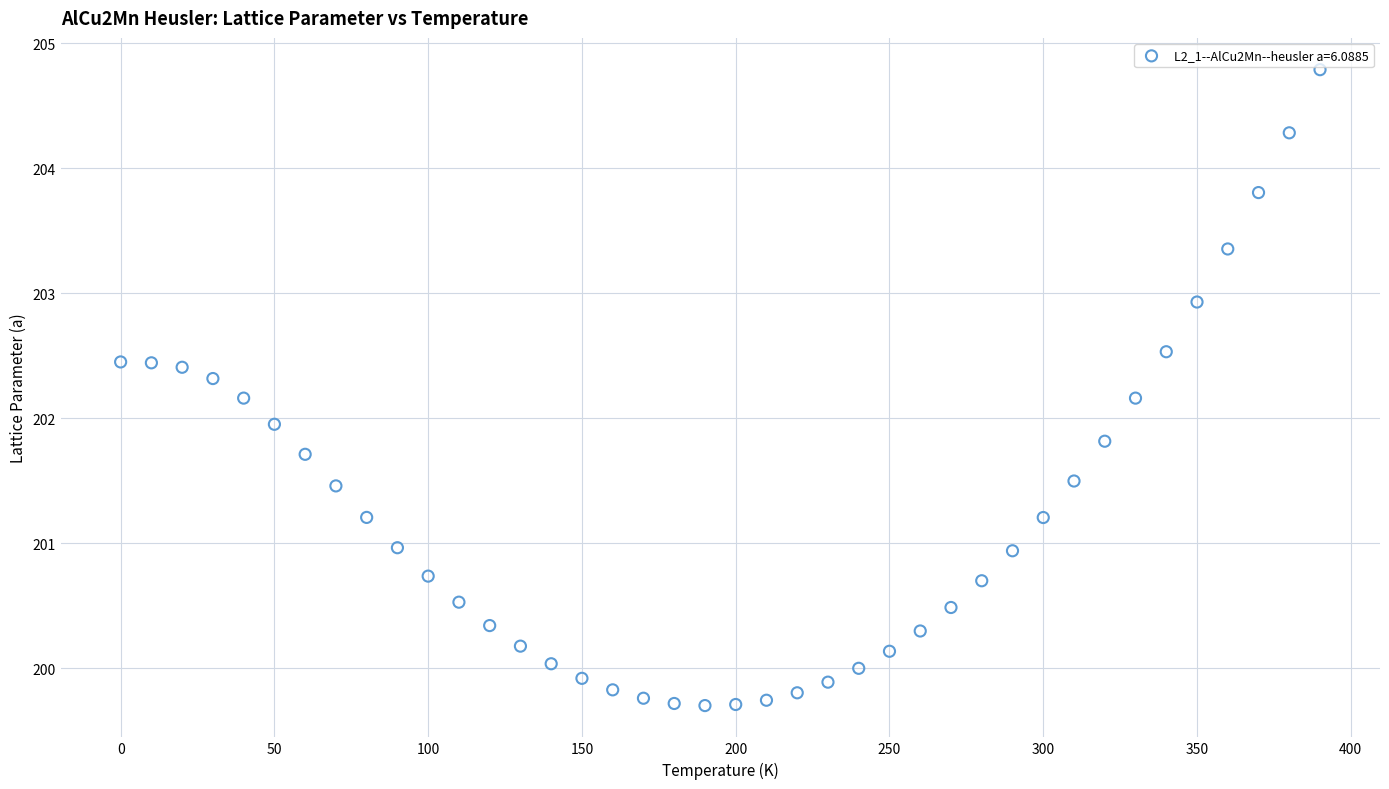

What is the range of X values (max minus min)?

390.0